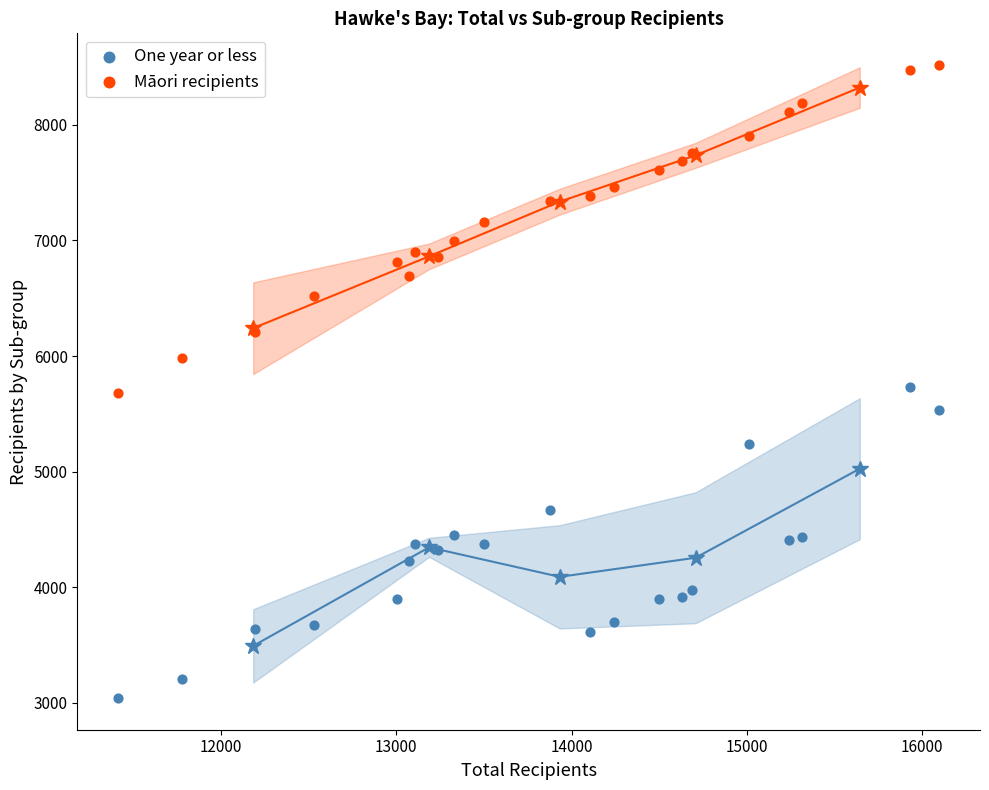

Across all data points, what is the range of X values (max minus min)?

4680